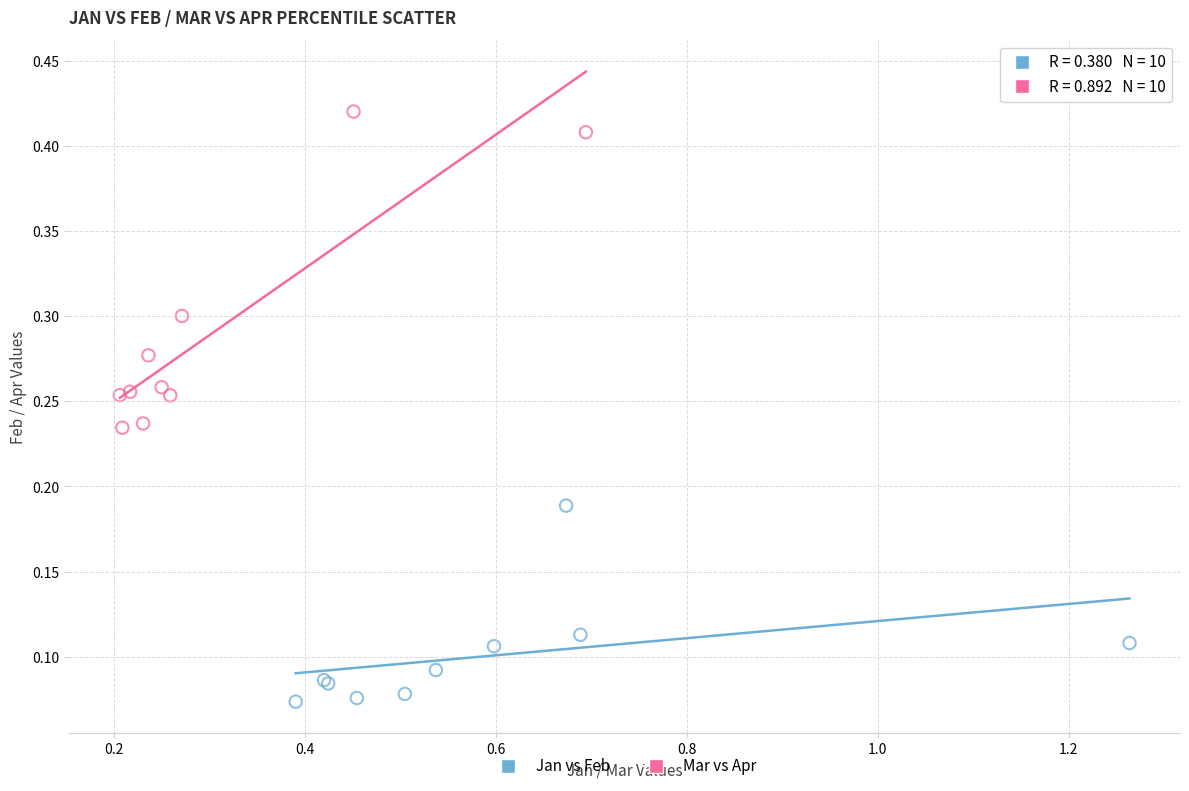

Which series has the largest Y range (max minus min)?

Mar vs Apr